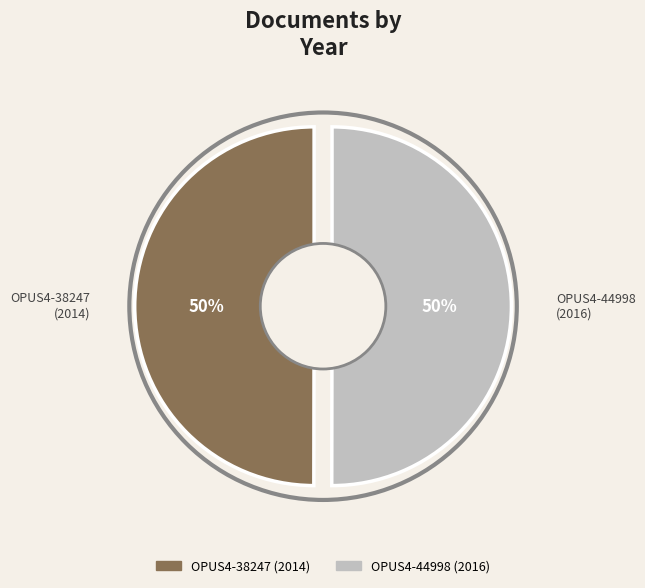

To the nearest percent, what percentage of the pie is OPUS4-44998?

50%